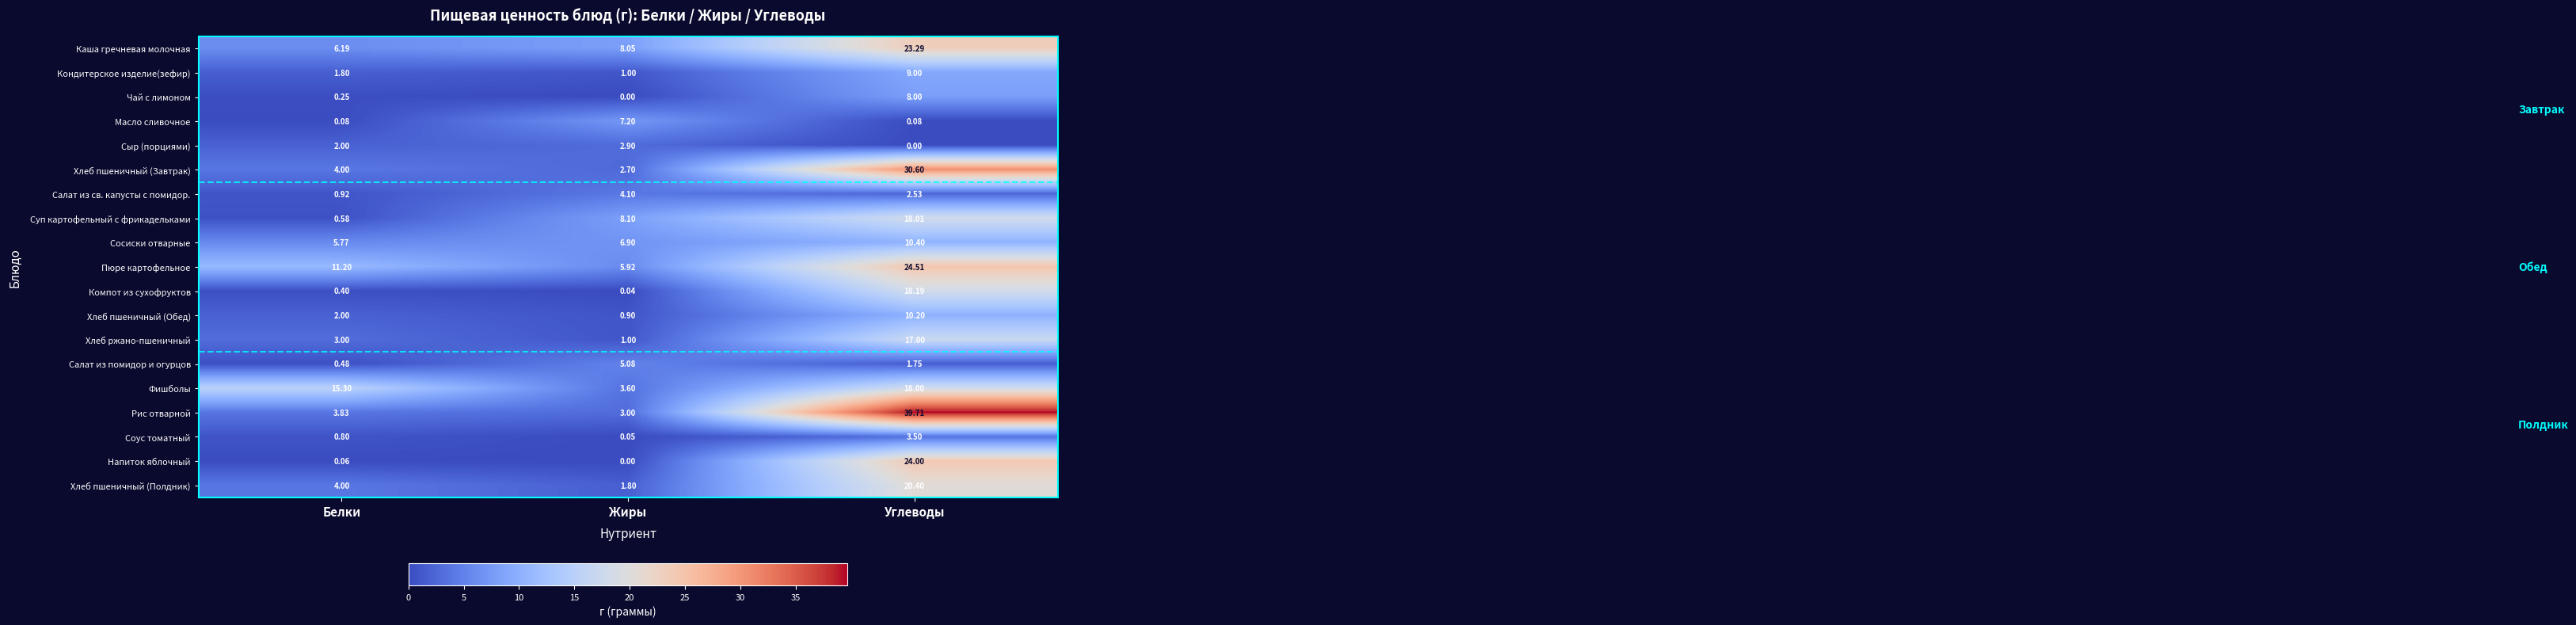

At which category is the sum across all series the highest?

Углеводы